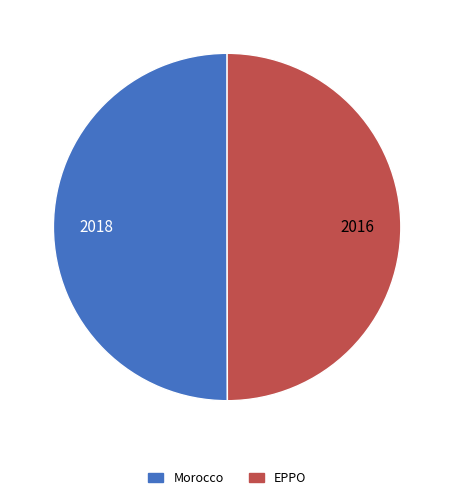

What is the ratio of the value at Morocco to the value at EPPO?

1.0